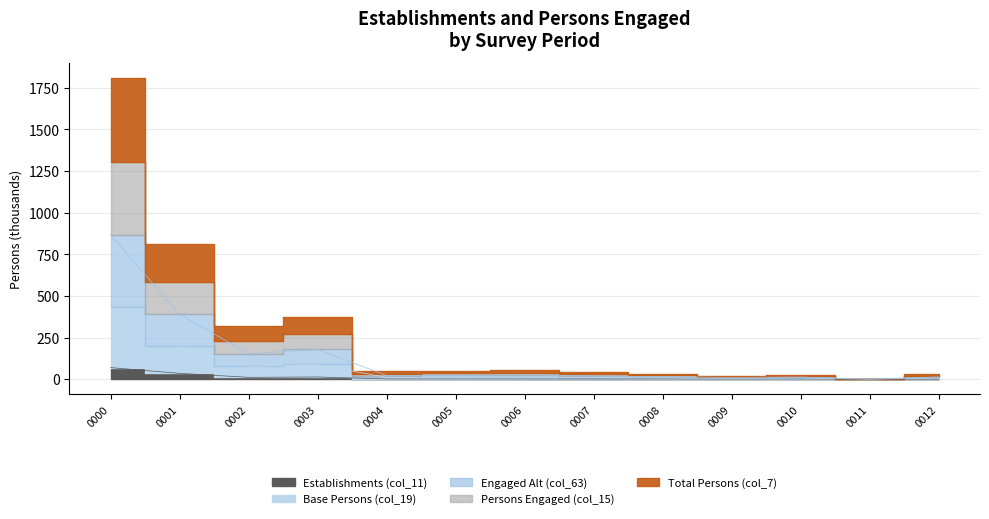

Which series has the widest spread of values?

col_7